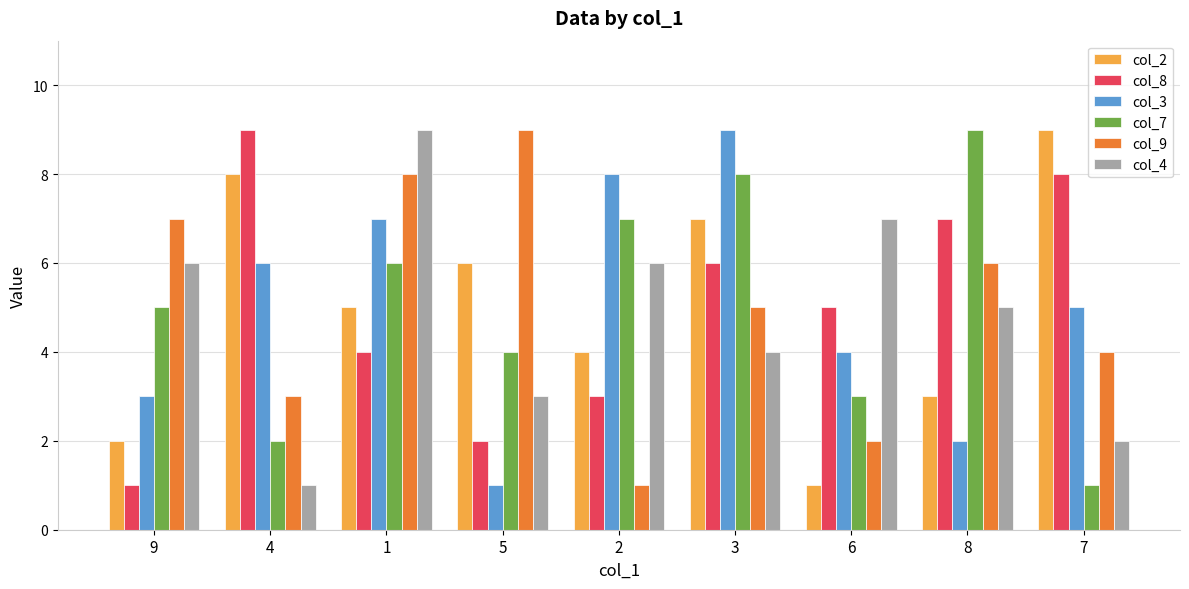

Are the bars grouped side by side (vs. stacked)?

Yes